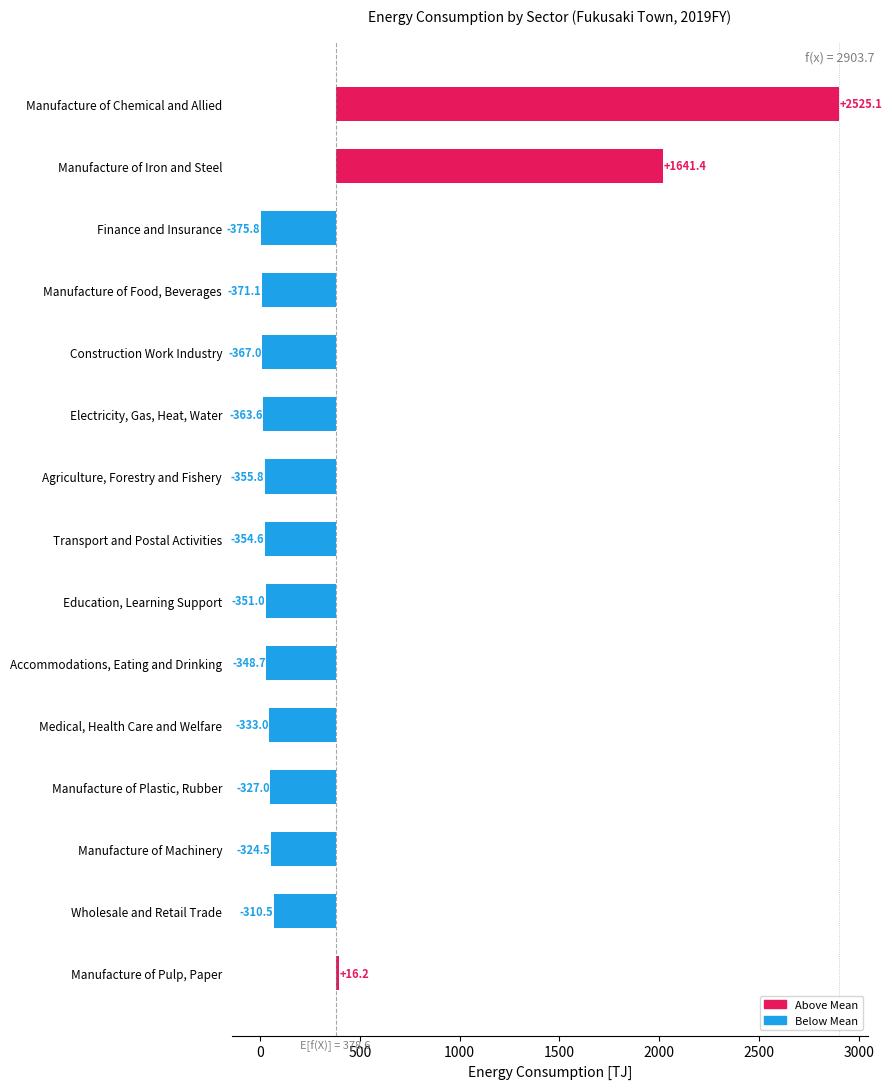

Is it true that the value at Manufacture of Machinery is -565.2?

False